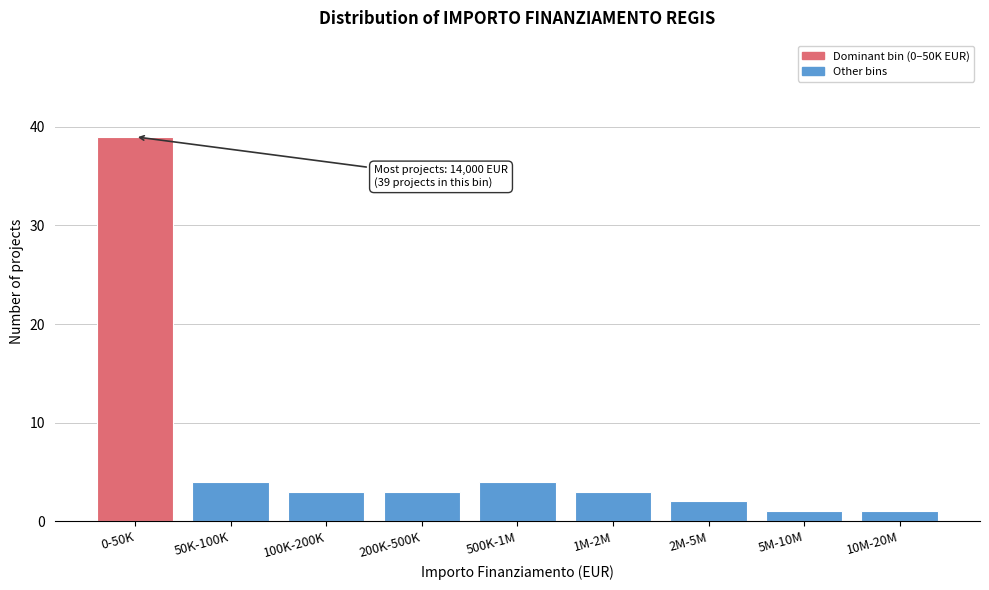

Reading left to right, what are all the values shown in this chart?

0-50K=39	50K-100K=4	100K-200K=3	200K-500K=3	500K-1M=4	1M-2M=3	2M-5M=2	5M-10M=1	10M-20M=1